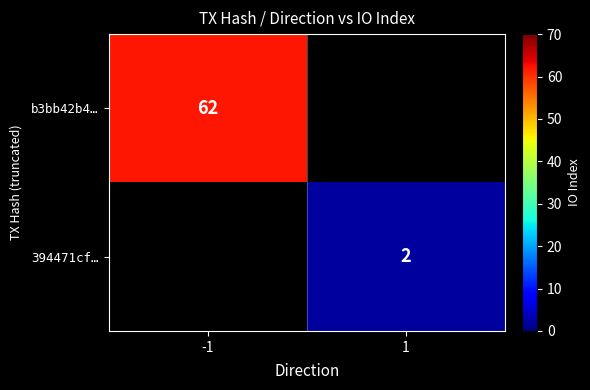

At which category does the chart reach its peak across all series?

-1